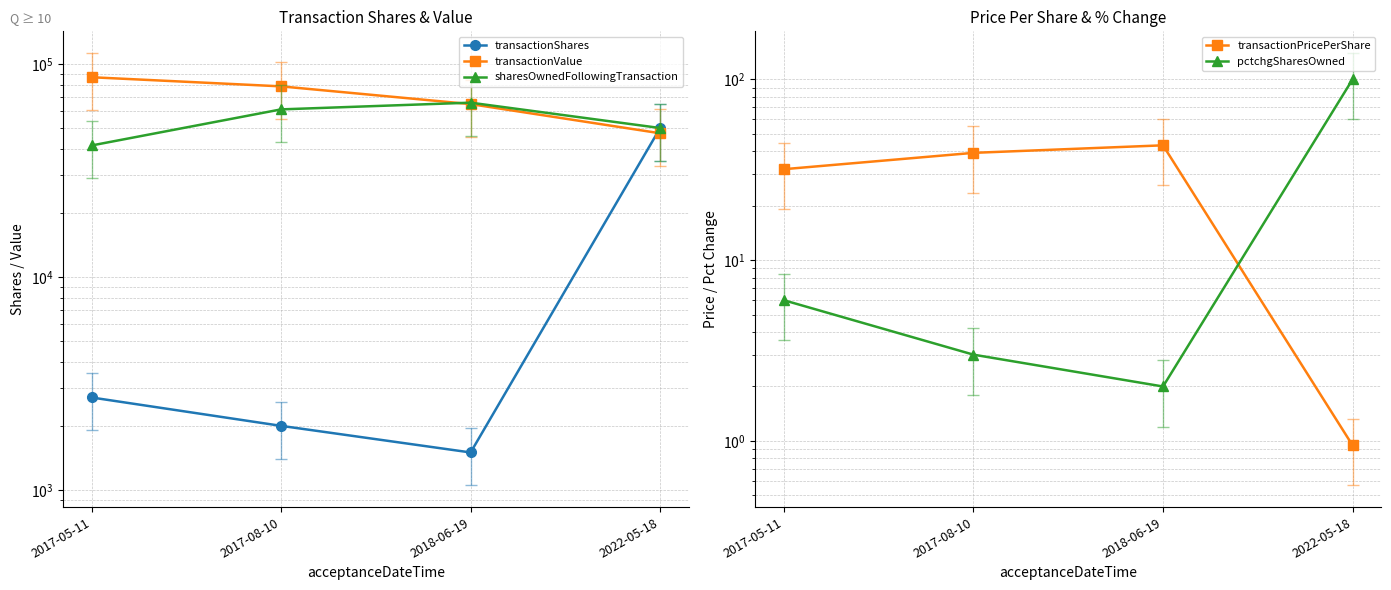

Does the chart display data point markers on the line(s)?

Yes